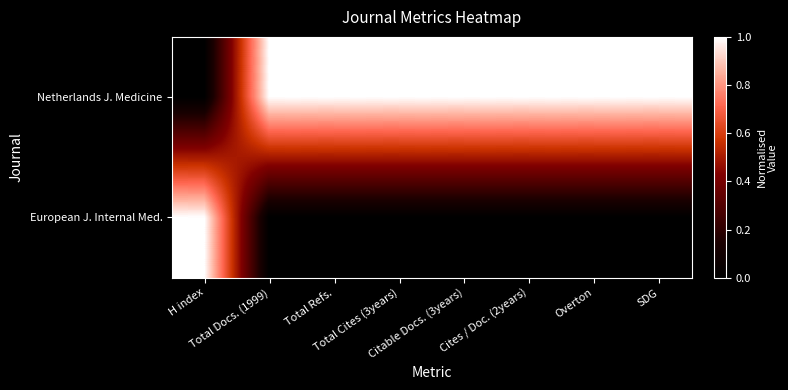

Which series has the largest total across all categories?

Netherlands J. Medicine